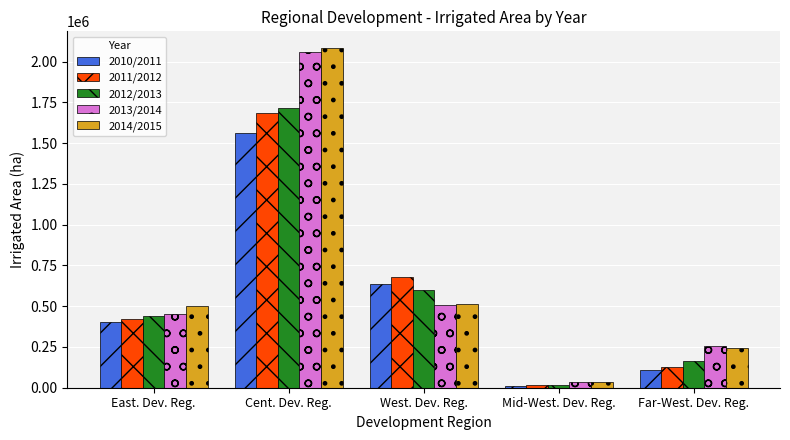

What is the difference between the maximum and minimum values in the 2013/2014 series?

2026333